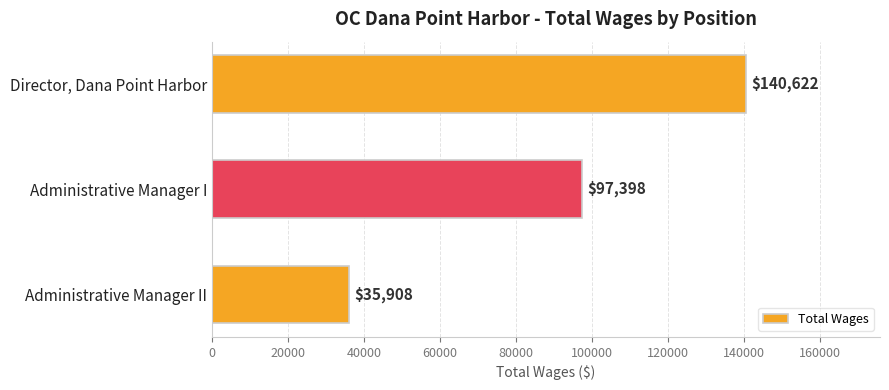

At which label is the value closest to 88265?

Administrative Manager I